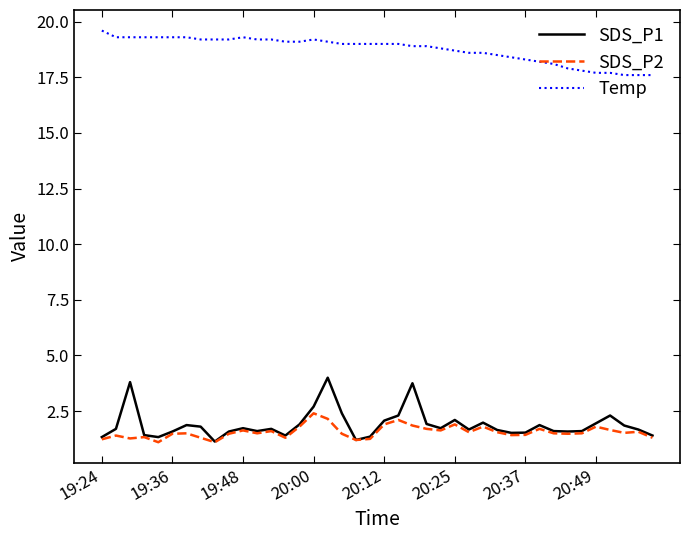

What is the minimum value for SDS_P2?

1.1